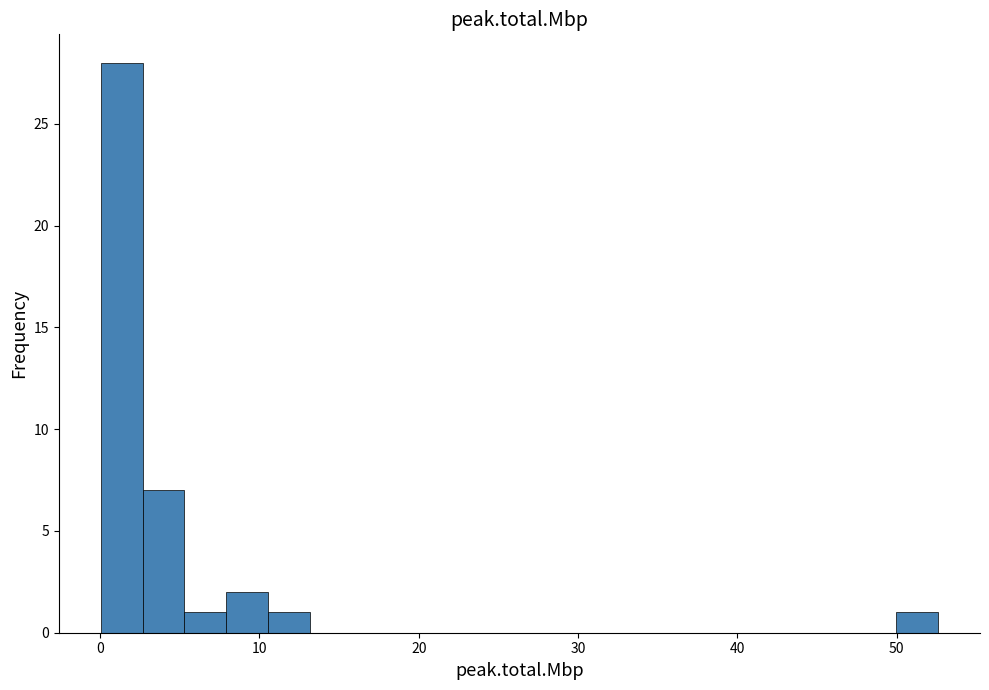

Around what value on the x-axis is the tallest bar? Give the approximate position of its centre, as read against the axis.

1